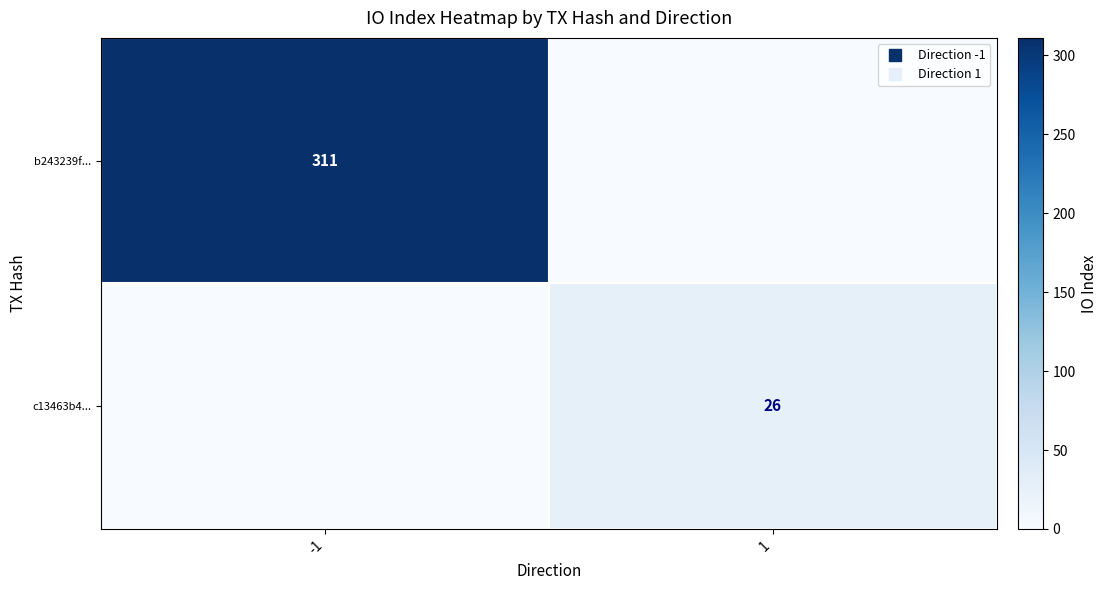

At how many categories does at least one series exceed 55?

1